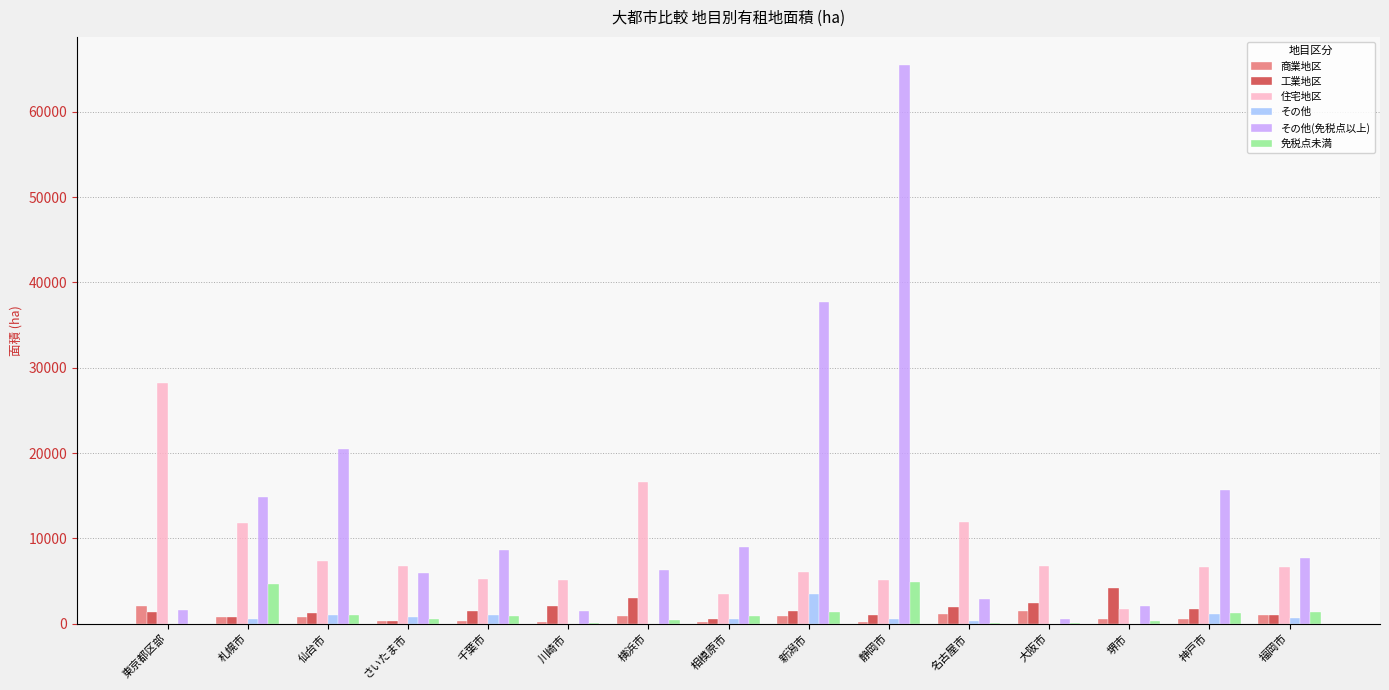

Which series has the largest total across all categories?

その他(免税点以上)